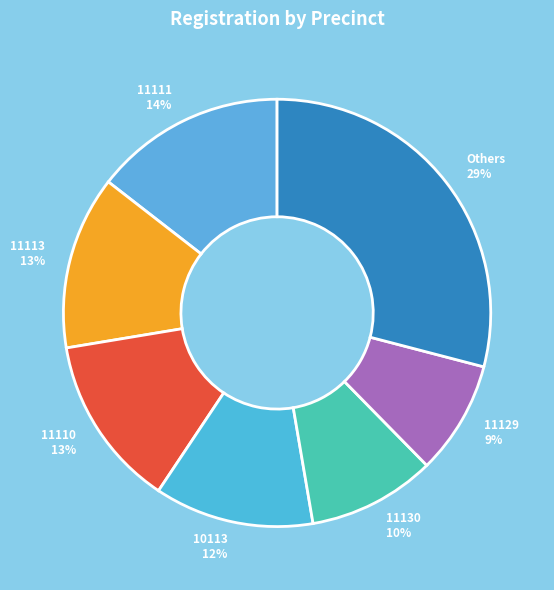

Do 11113 13% and 10113 12% together represent more than half of the pie?

No